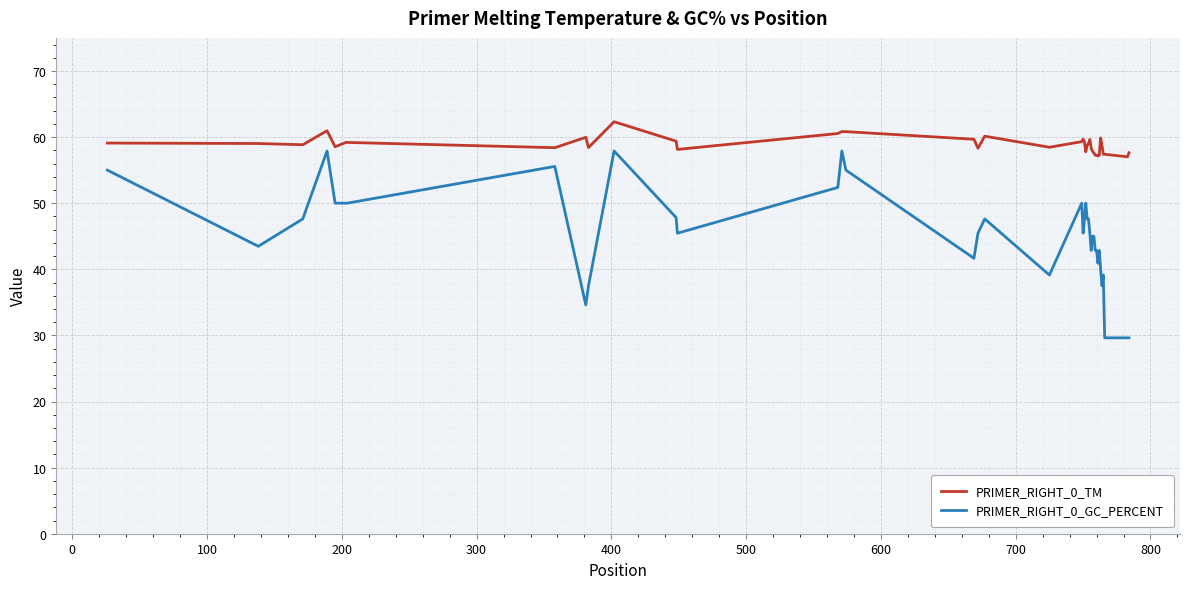

What is the difference between the maximum and minimum values in the PRIMER_RIGHT_0_GC_PERCENT series?

28.3